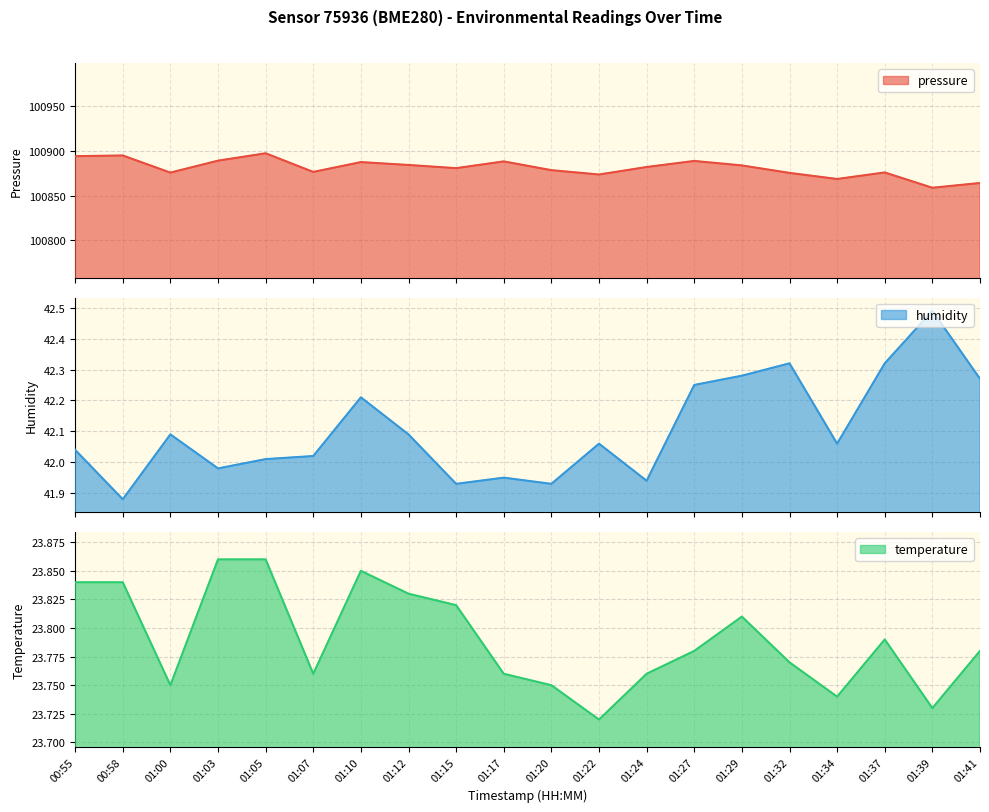

At which label does humidity first exceed 42?

00:55